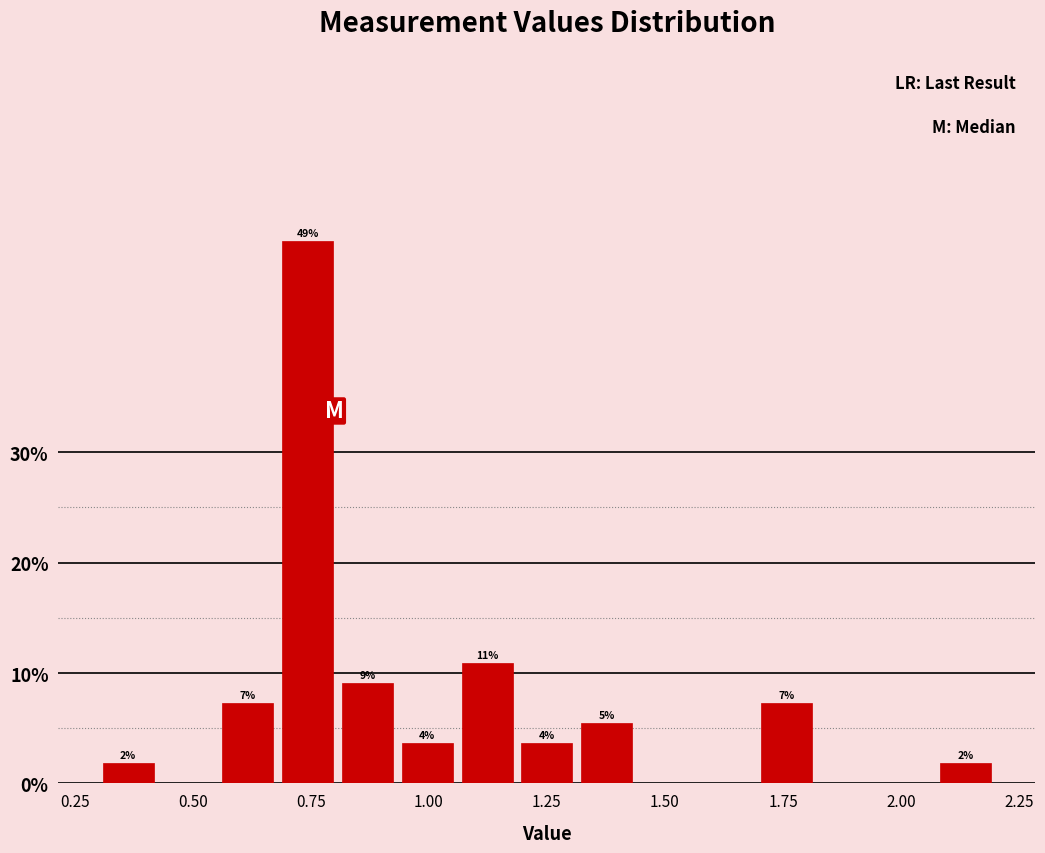

Read against the x-axis, roughly where is the centre of the tallest bar?

0.75